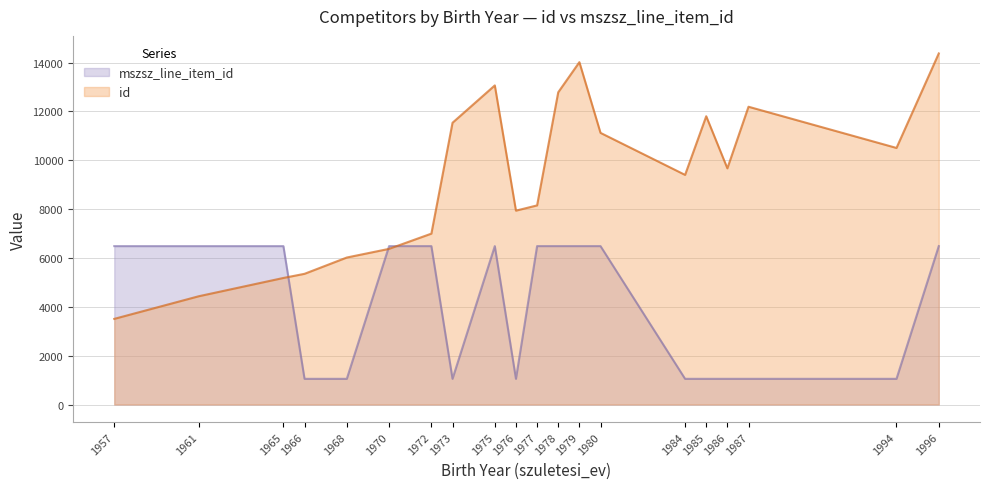

How many times do id and mszsz_line_item_id cross each other?

3